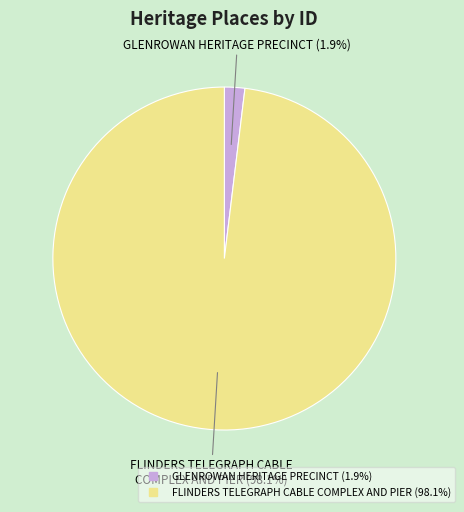

Which category has the biggest portion of the pie?

FLINDERS TELEGRAPH CABLE COMPLEX AND PIER